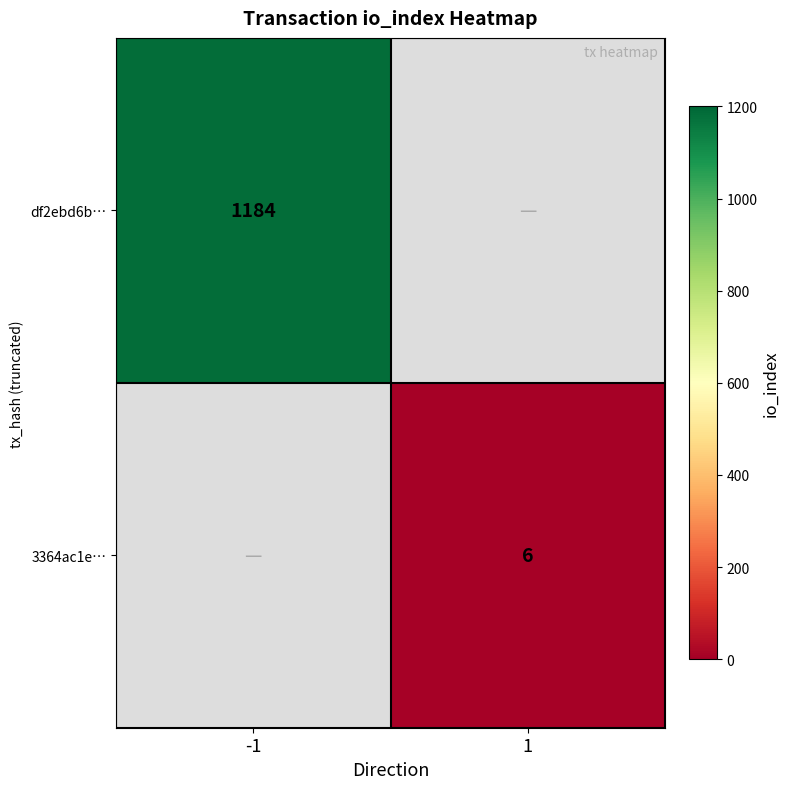

What is the smallest value displayed?

6.0